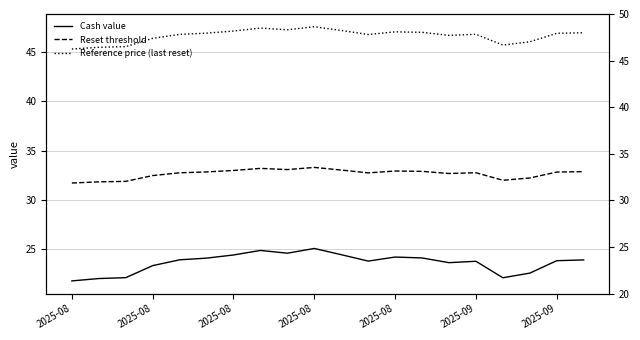

At which category does Reference price (last reset) reach its first local valley?

8